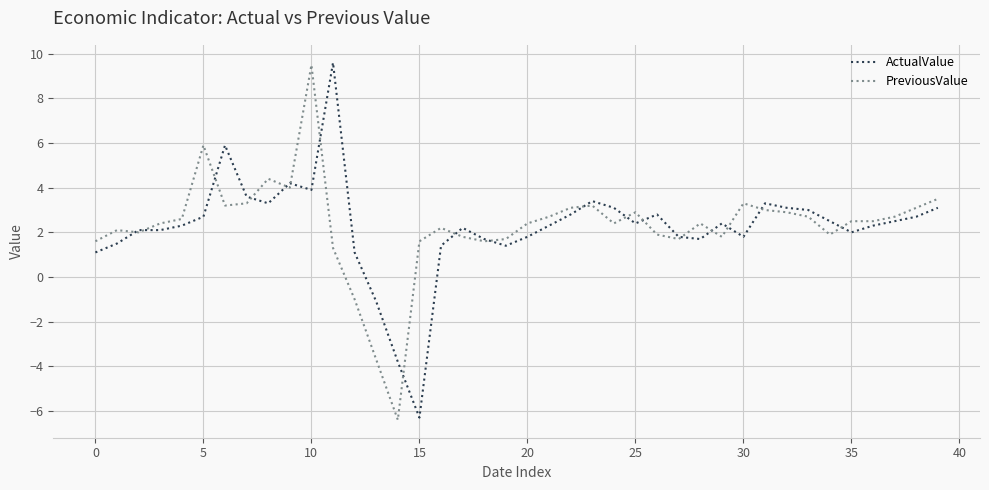

What is the smallest value displayed?

-6.4